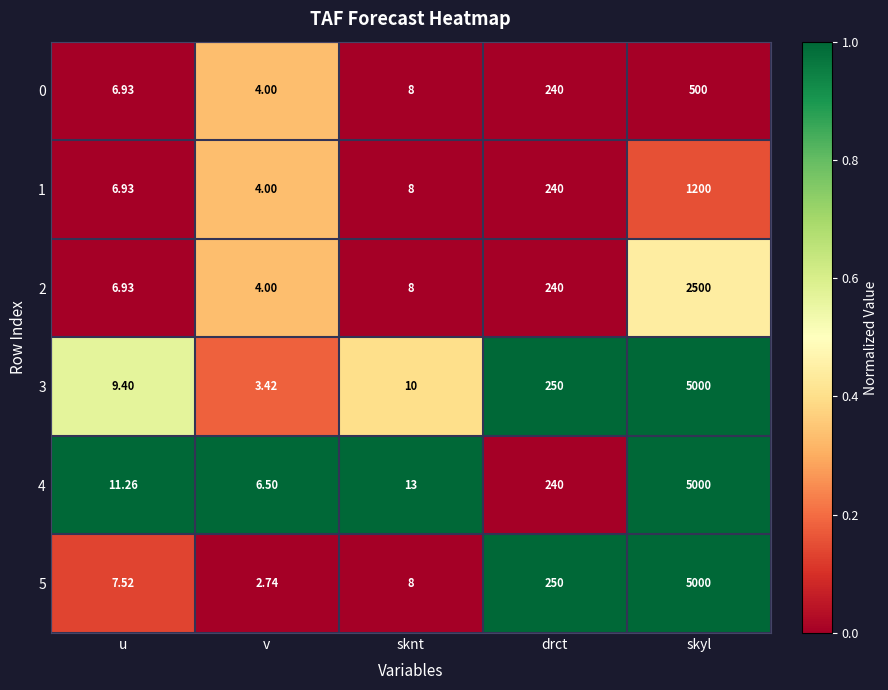

List the labels in order of 0 value, smallest first.

v, u, sknt, drct, skyl